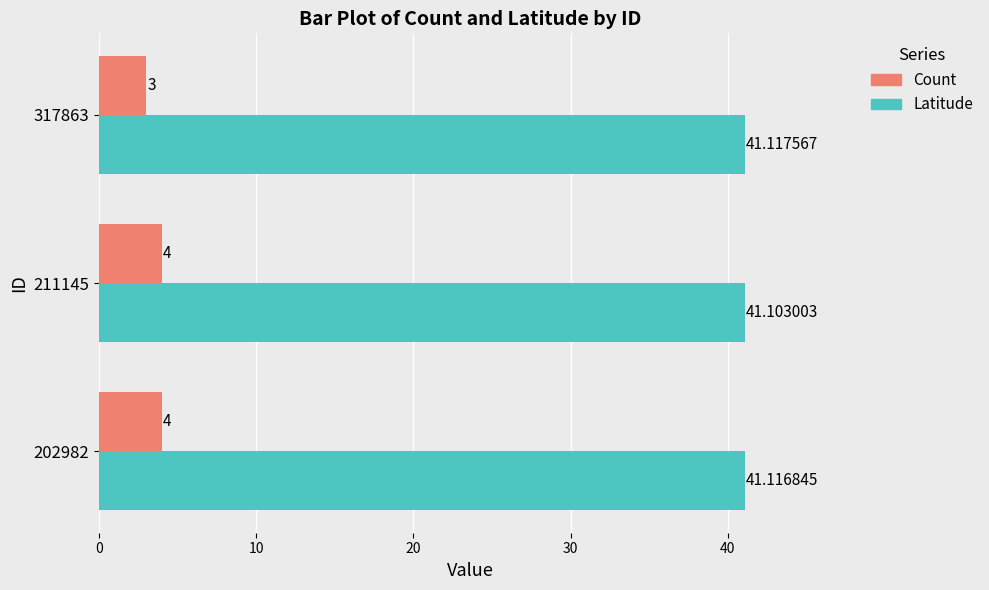

Which series changed the most between 202982 and 211145?

Latitude